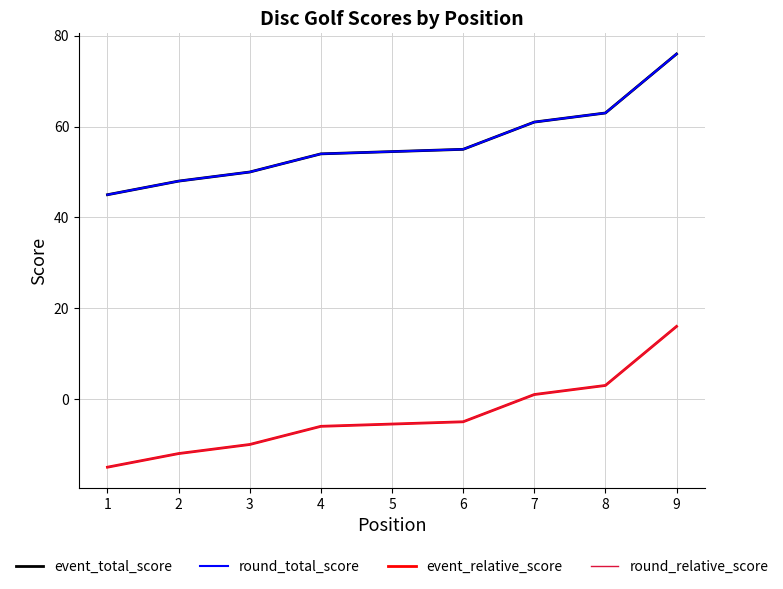

At how many categories does at least one series exceed 11?

9